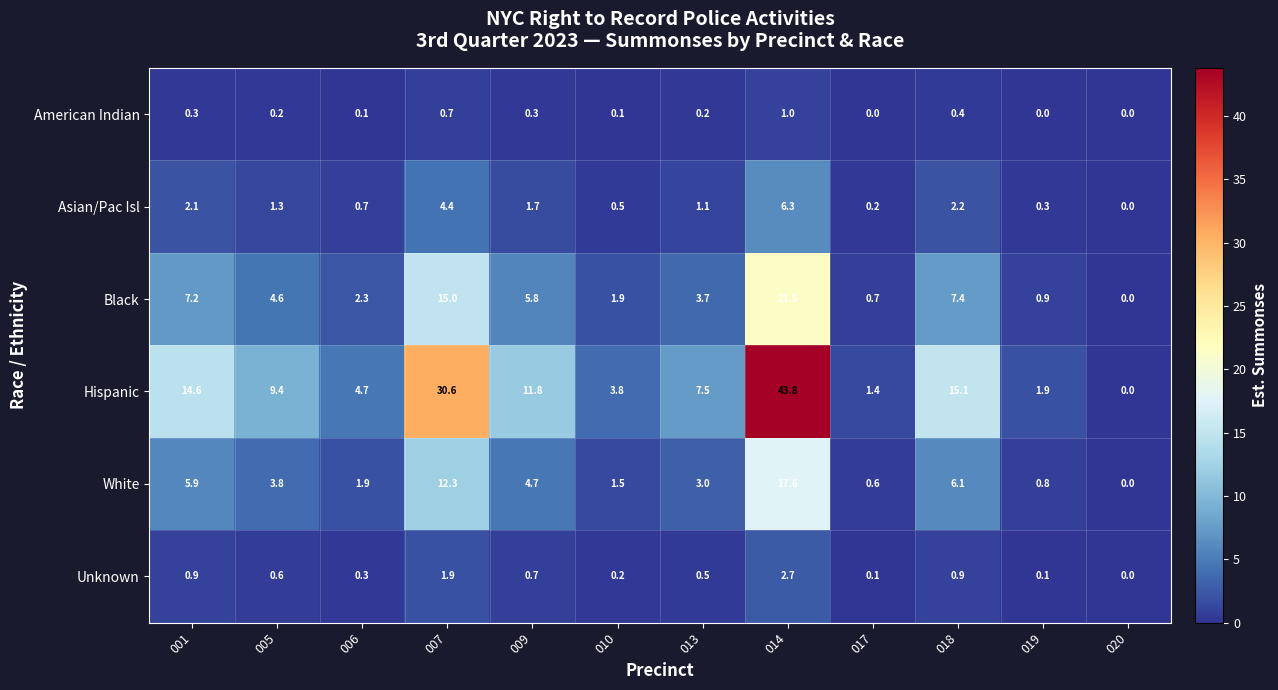

What is the maximum value shown in the chart?

43.8